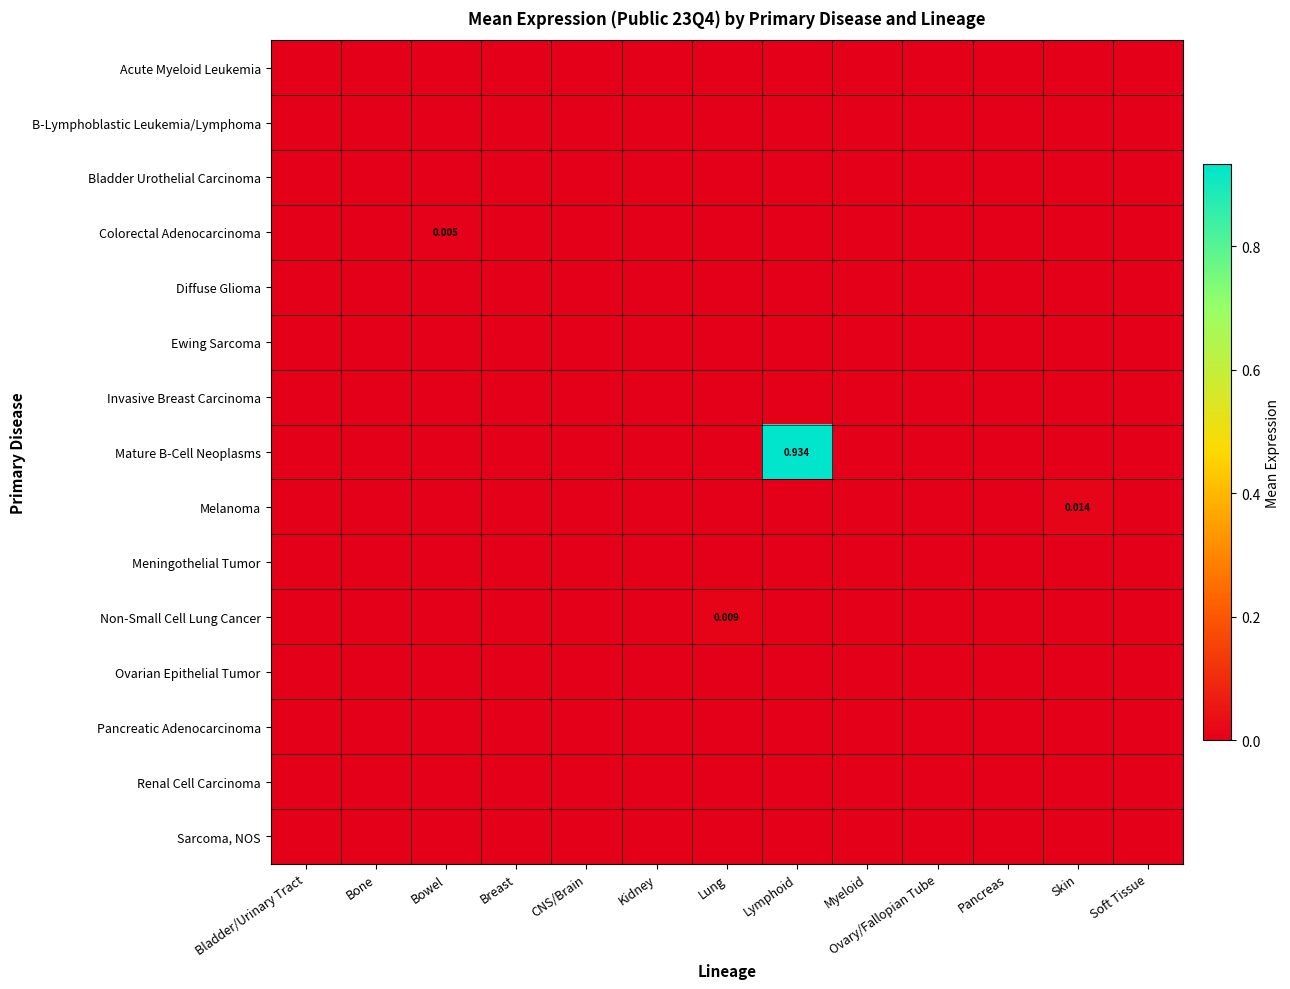

Which series has the largest range (max minus min)?

Mature B-Cell Neoplasms